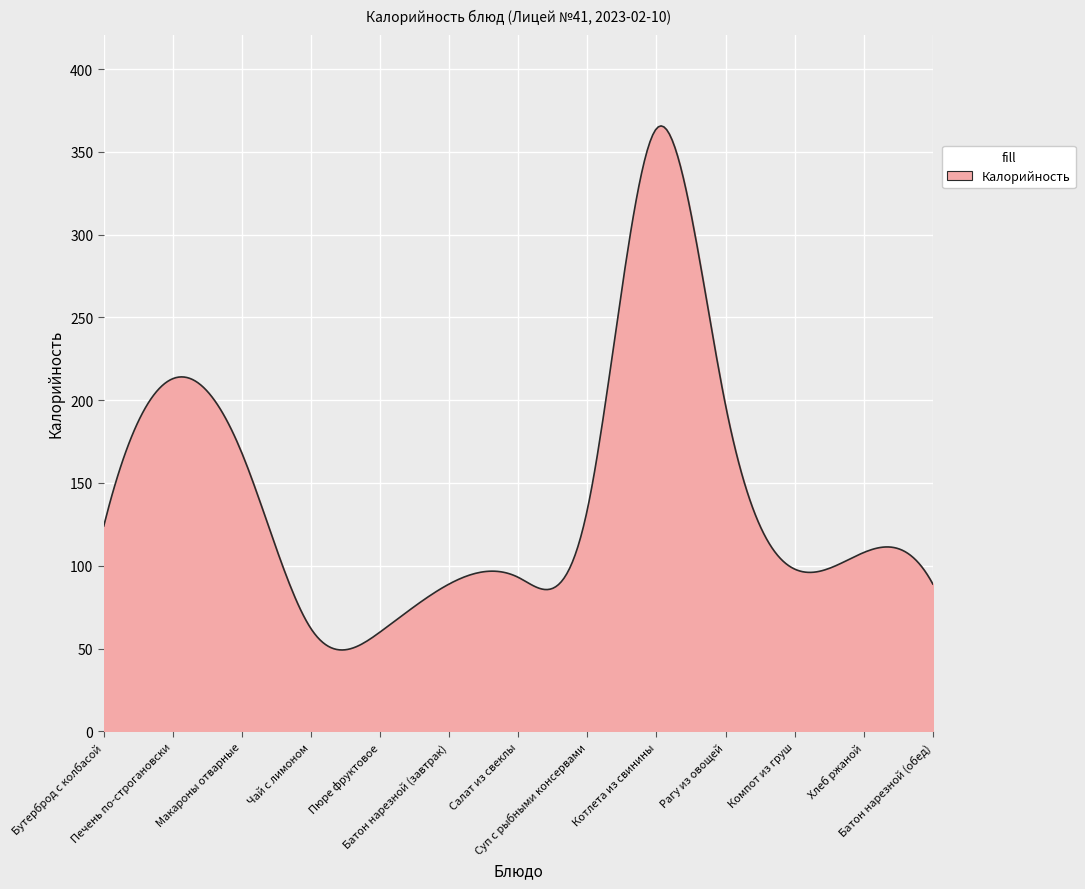

What is the greatest value displayed?

365.6